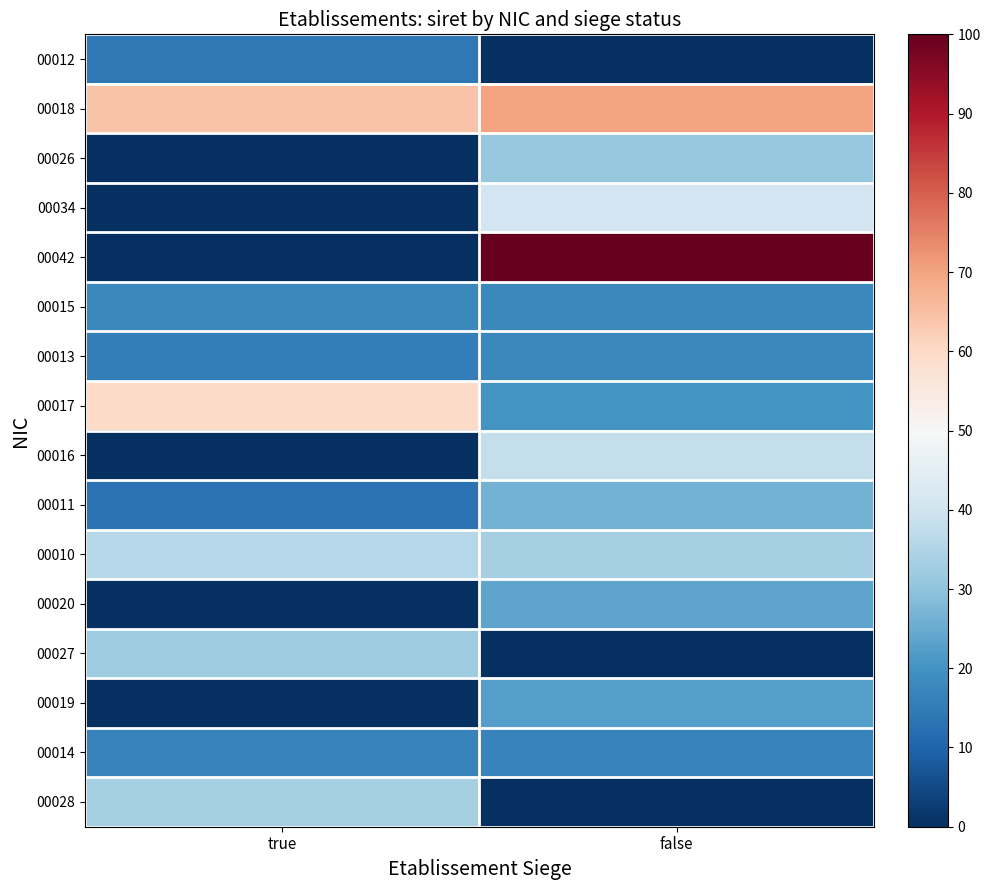

At true, list the series in order from smallest to largest.

00026, 00034, 00042, 00016, 00020, 00019, 00011, 00012, 00013, 00014, 00015, 00027, 00028, 00010, 00017, 00018